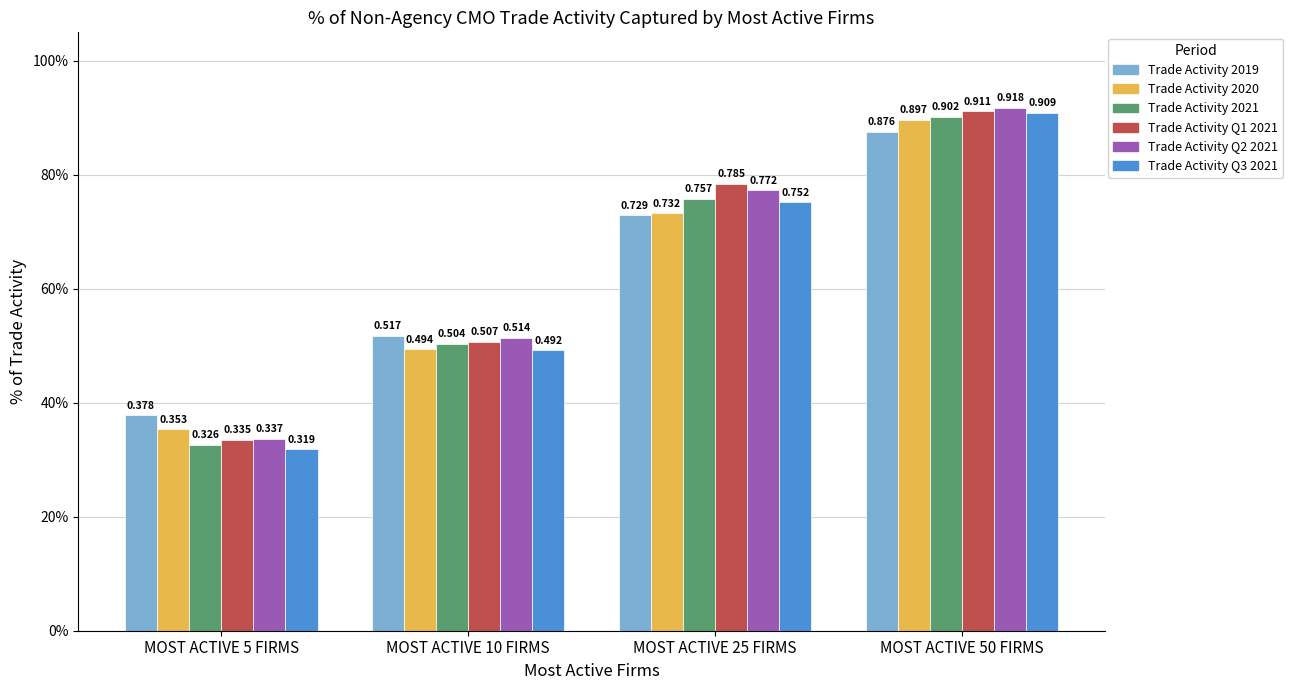

What are all the series names shown in the legend?

Trade Activity 2019, Trade Activity 2020, Trade Activity 2021, Trade Activity Q1 2021, Trade Activity Q2 2021, Trade Activity Q3 2021